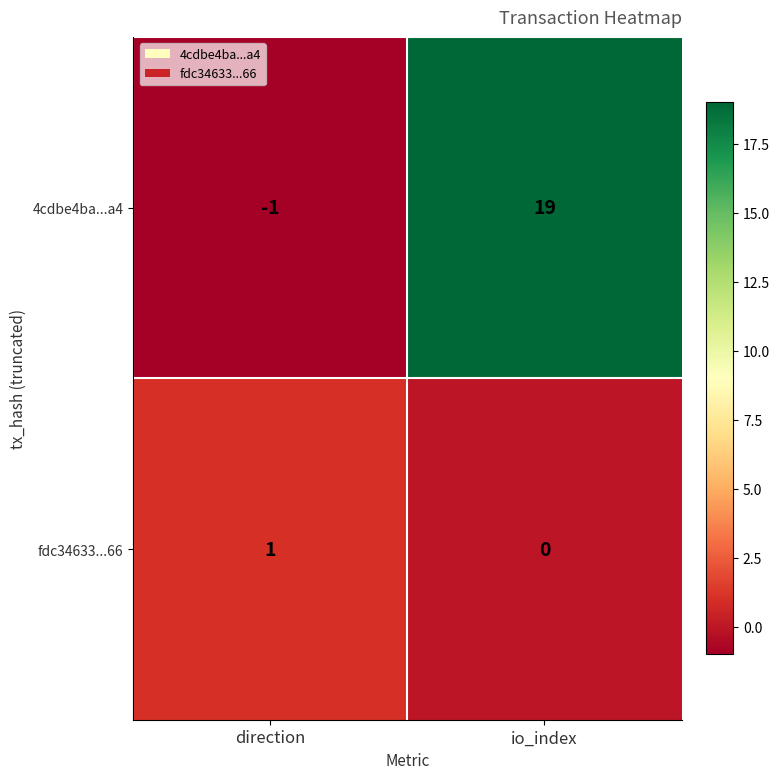

What is the average value of the 4cdbe4ba...a4 series?

9